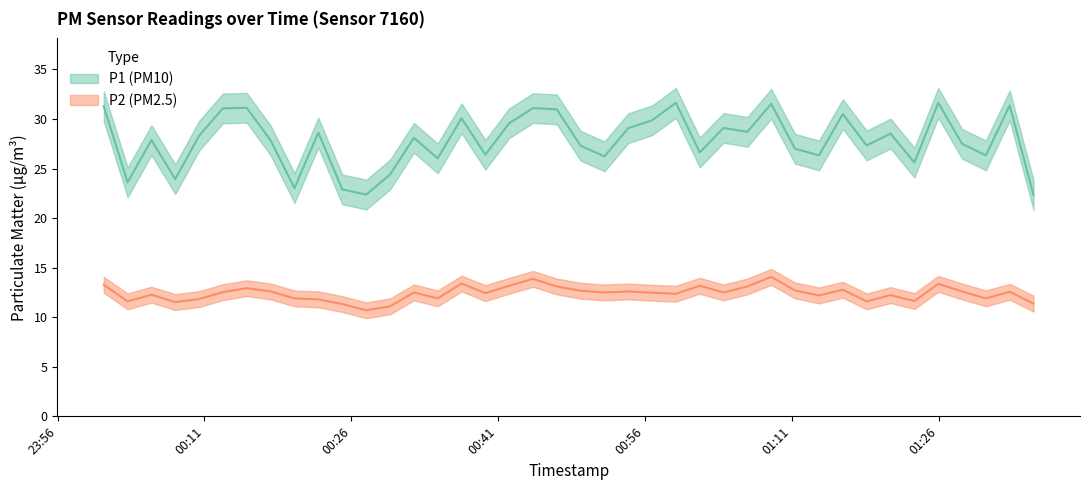

Does the chart have visible grid lines?

No